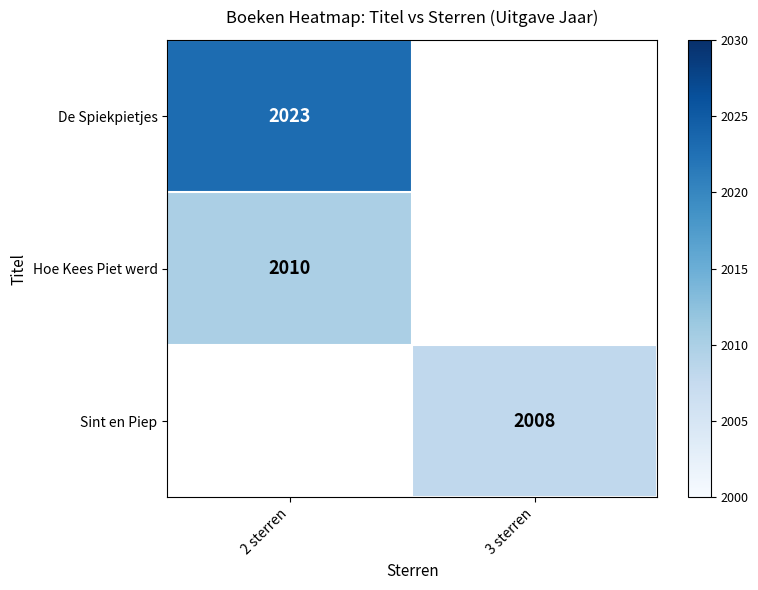

Is it true that De Spiekpietjes equals 2023 at 2 sterren?

True